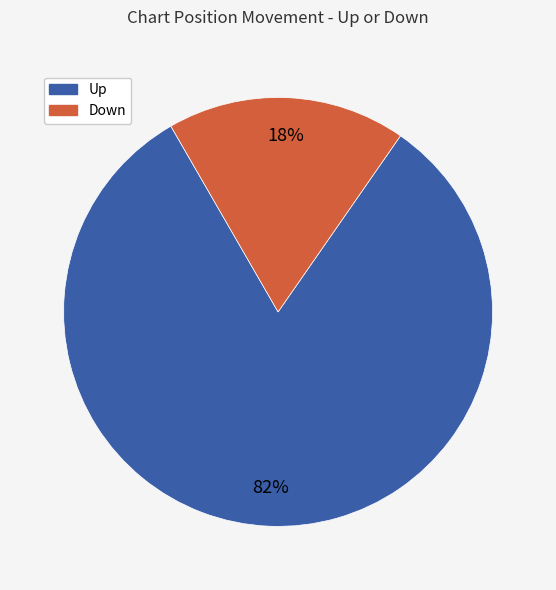

Is there any slice that represents more than half of the pie?

Yes